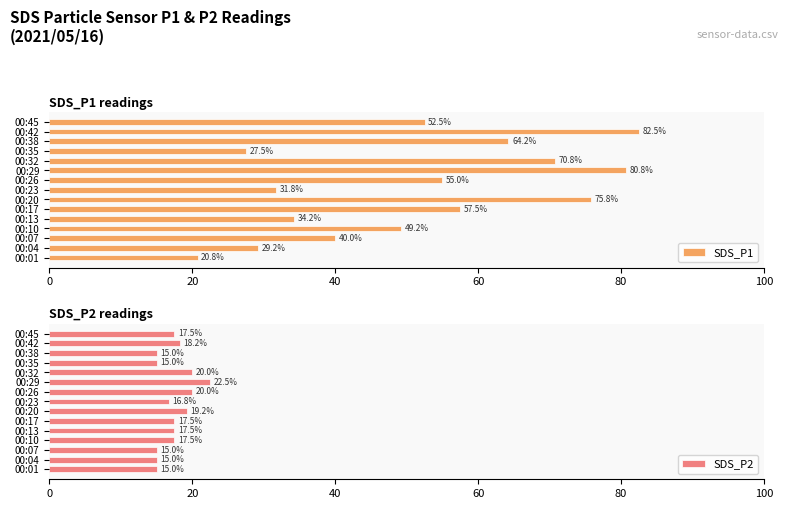

Which series has the largest total across all categories?

SDS_P1